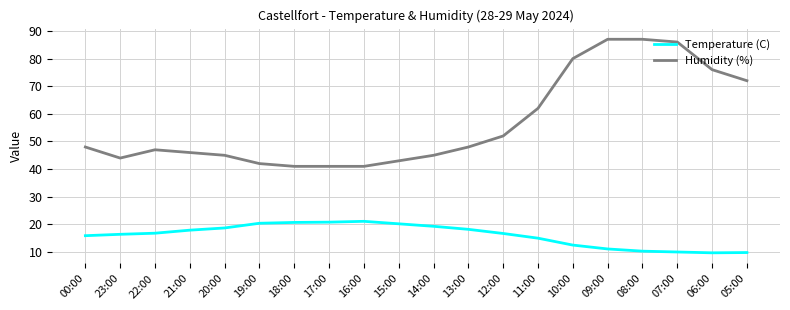

True or false: Temperature (C) and Humidity (%) intersect in this chart.

False